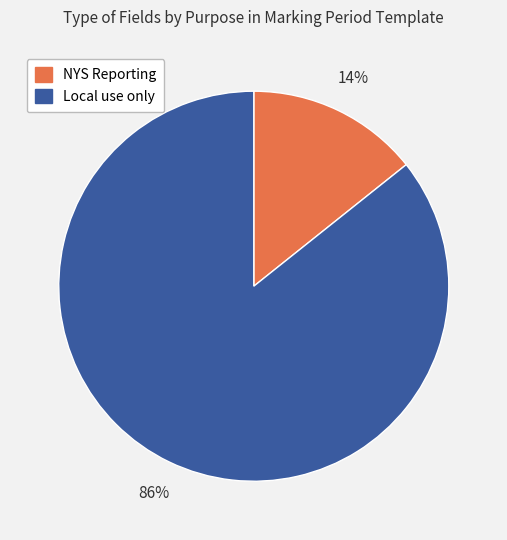

Between NYS Reporting and Local use only, which is larger?

Local use only